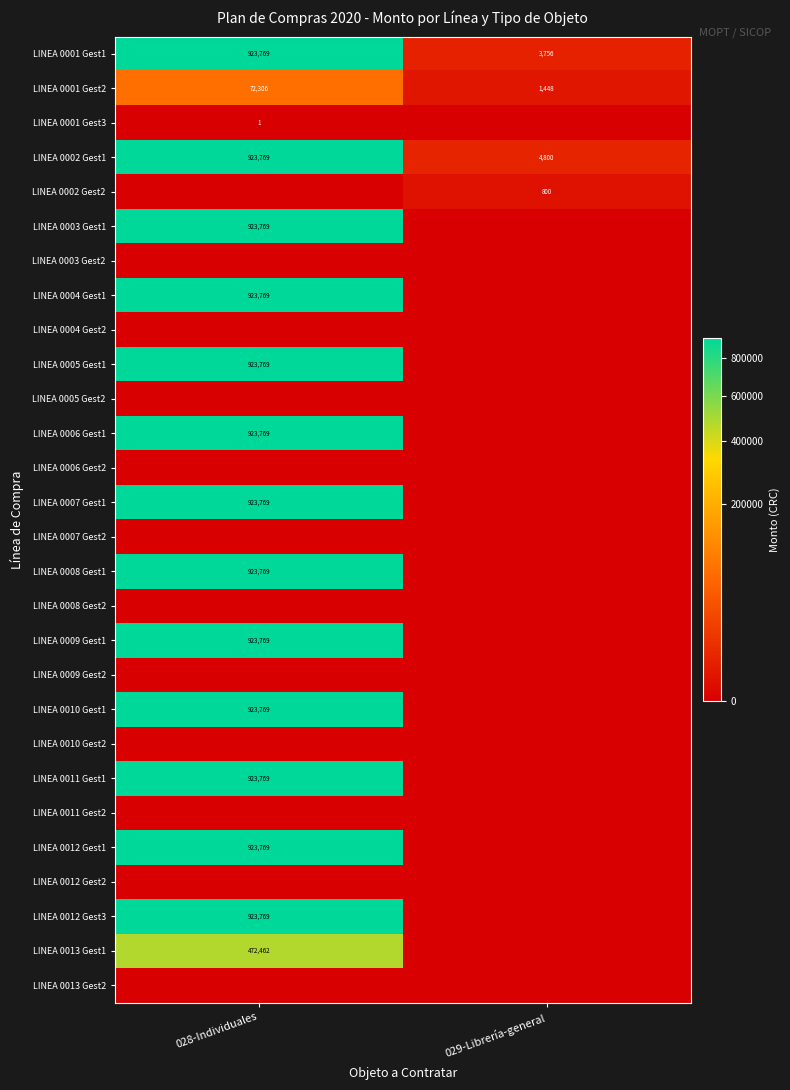

The LINEA 0001 Gest1 series shows 3756 at 029-Librería-general. True or false?

True